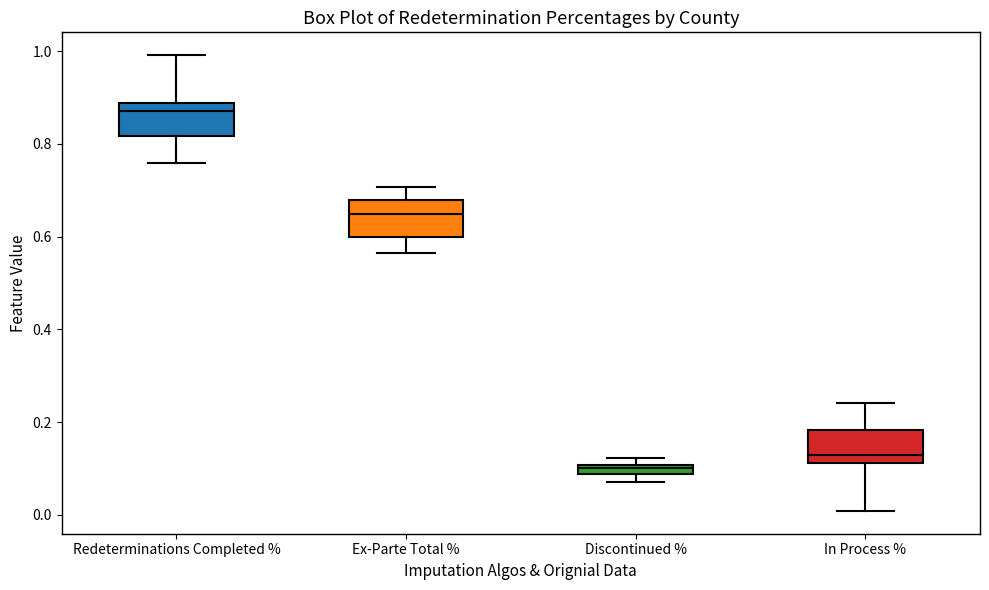

Where does the lower whisker of the box for Ex-Parte Total % end on the y-axis? The values are not printed on the chart, so give them approximately, as read against the axis.

0.56